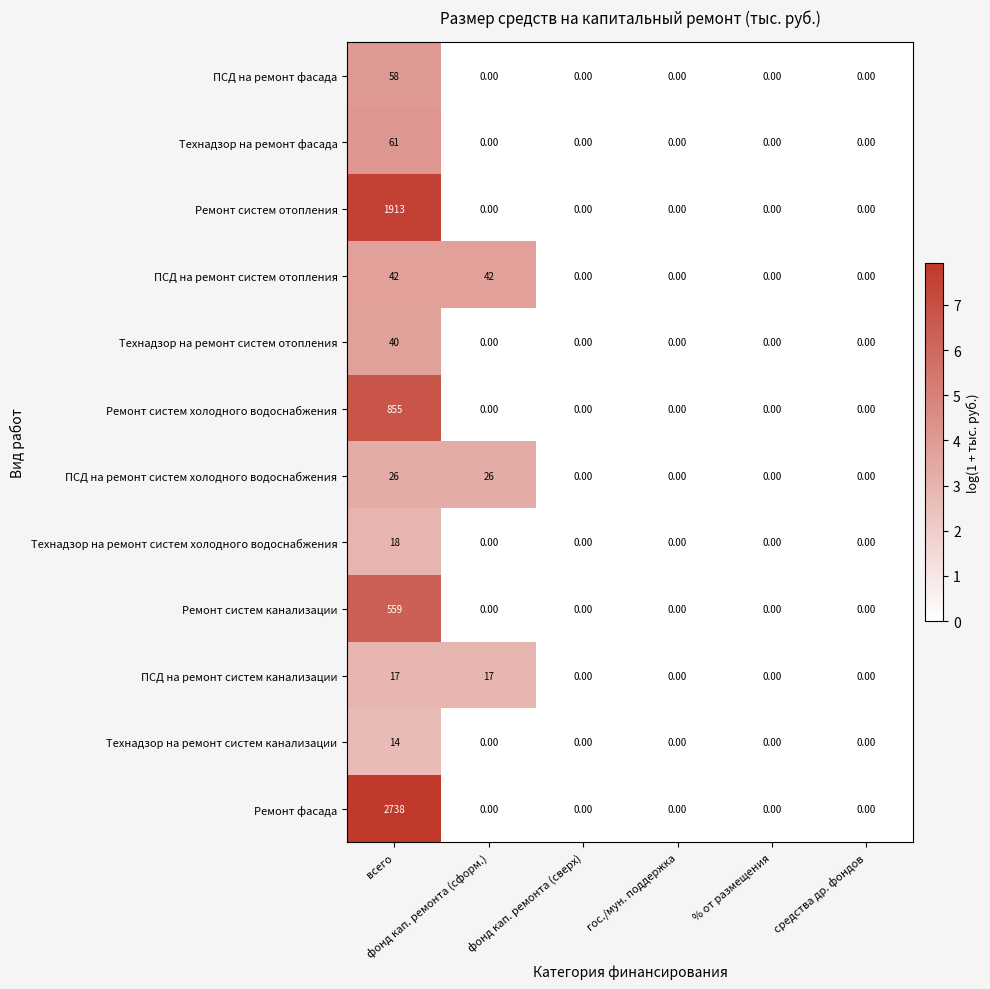

At how many categories does at least one series exceed 6?

2